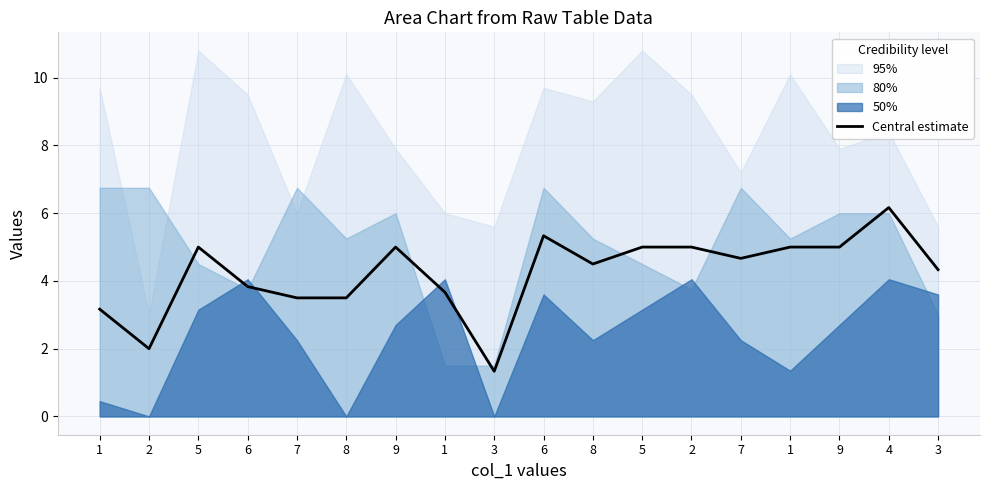

At which label does the data first exceed 4?

5